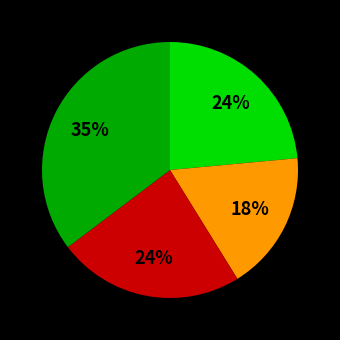

Is there a majority slice in this chart?

No